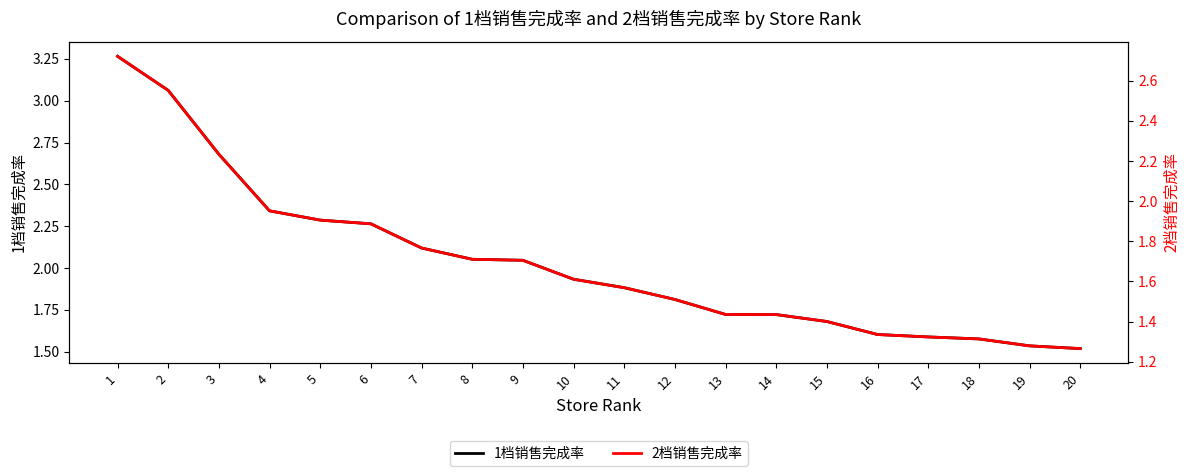

At which category is the sum across all series the highest?

1